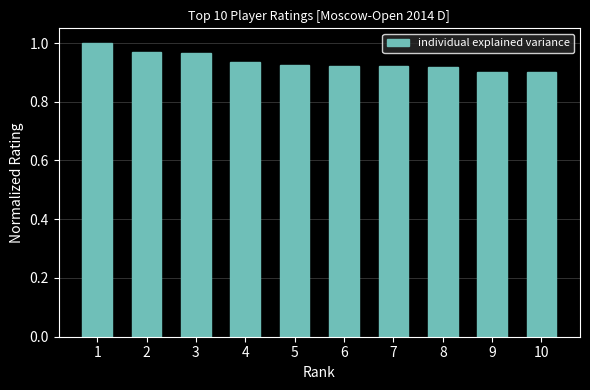

Is it true that the value at 7 is 0.9?

True